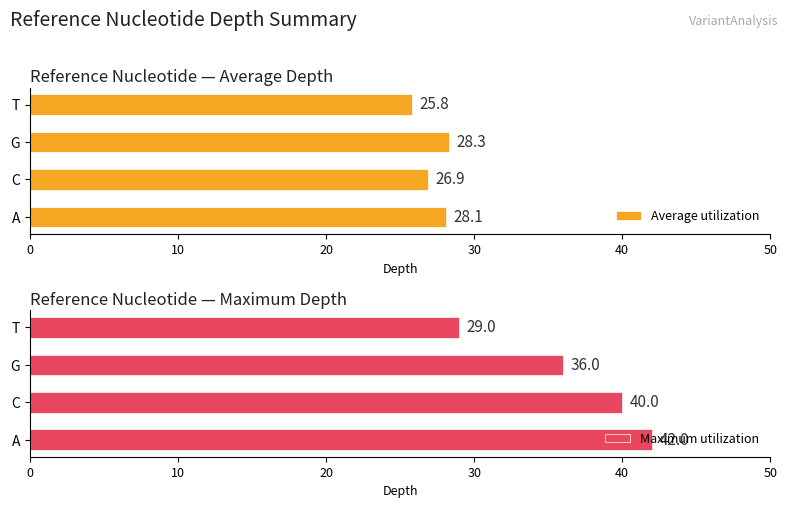

Rank the categories by Average utilization value from highest to lowest.

G, A, C, T